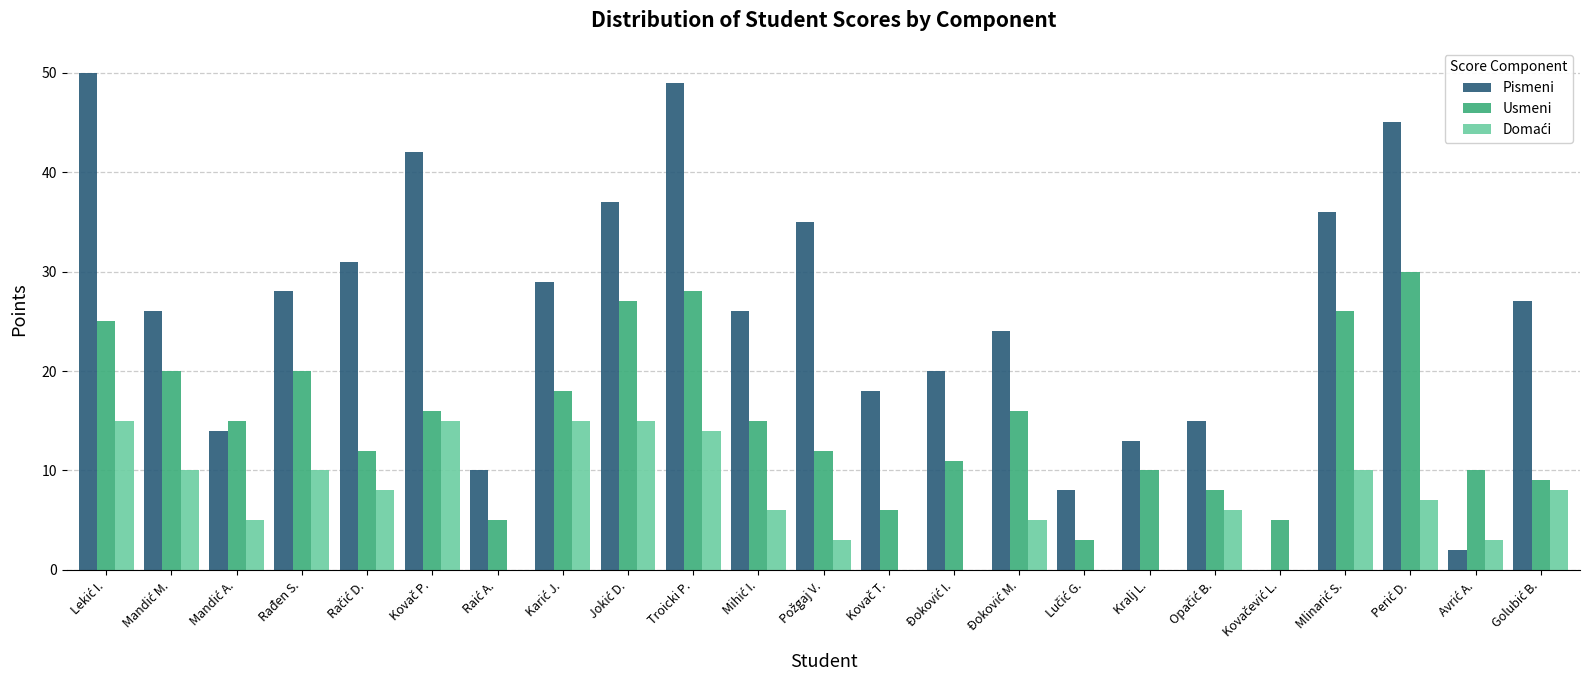

True or false: Usmeni has a value of 10 at Rađen S..

False